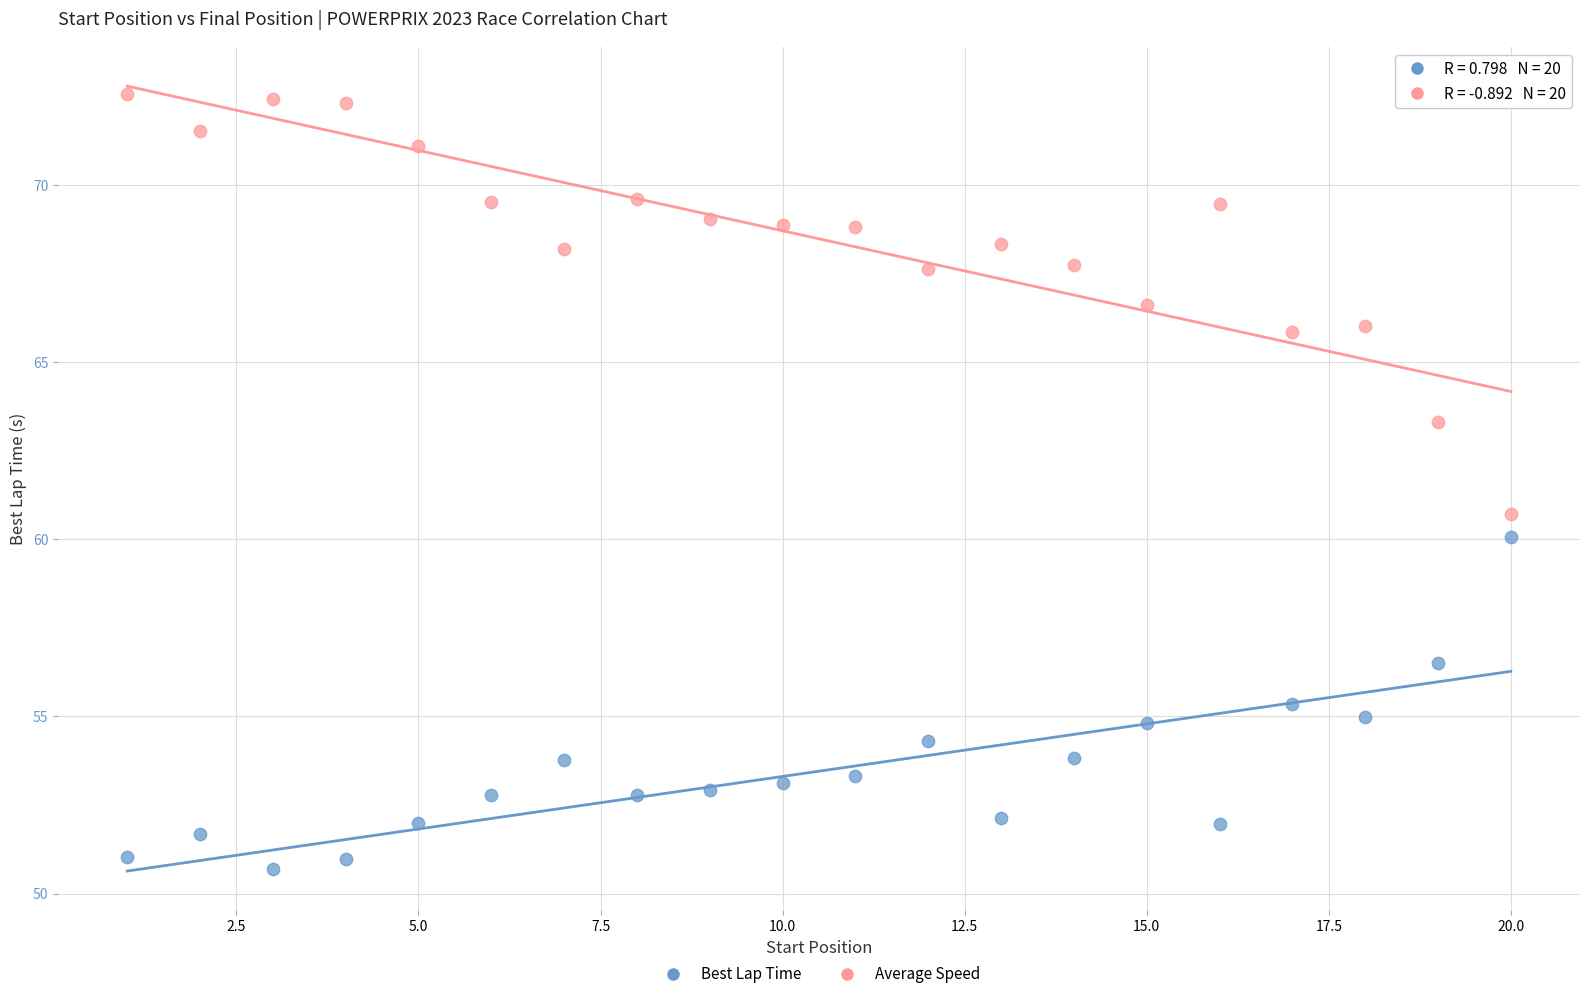

Across all data points, what is the range of Y values (max minus min)?

21.9